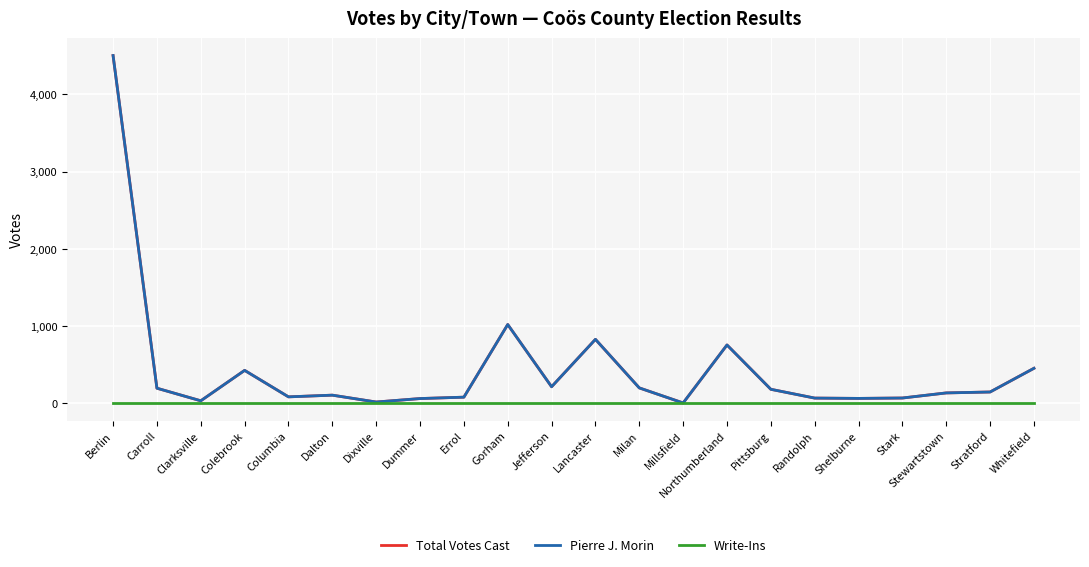

Rank the series by their maximum value, from lowest to highest.

Write-Ins, Total Votes Cast, Pierre J. Morin